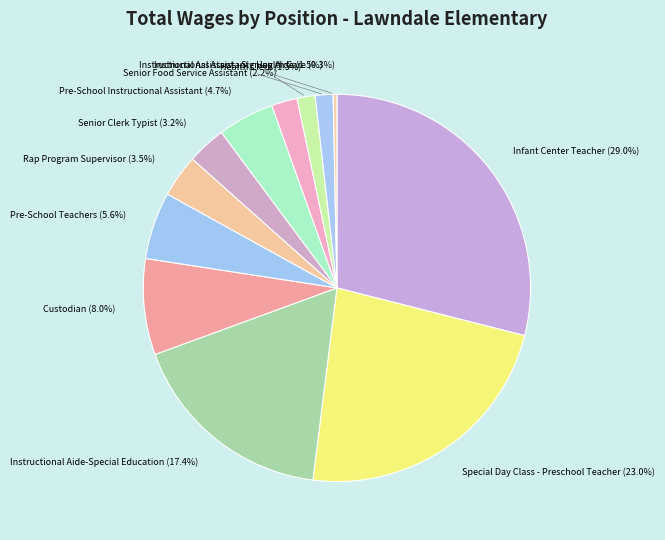

Count the number of slices in the pie.

12